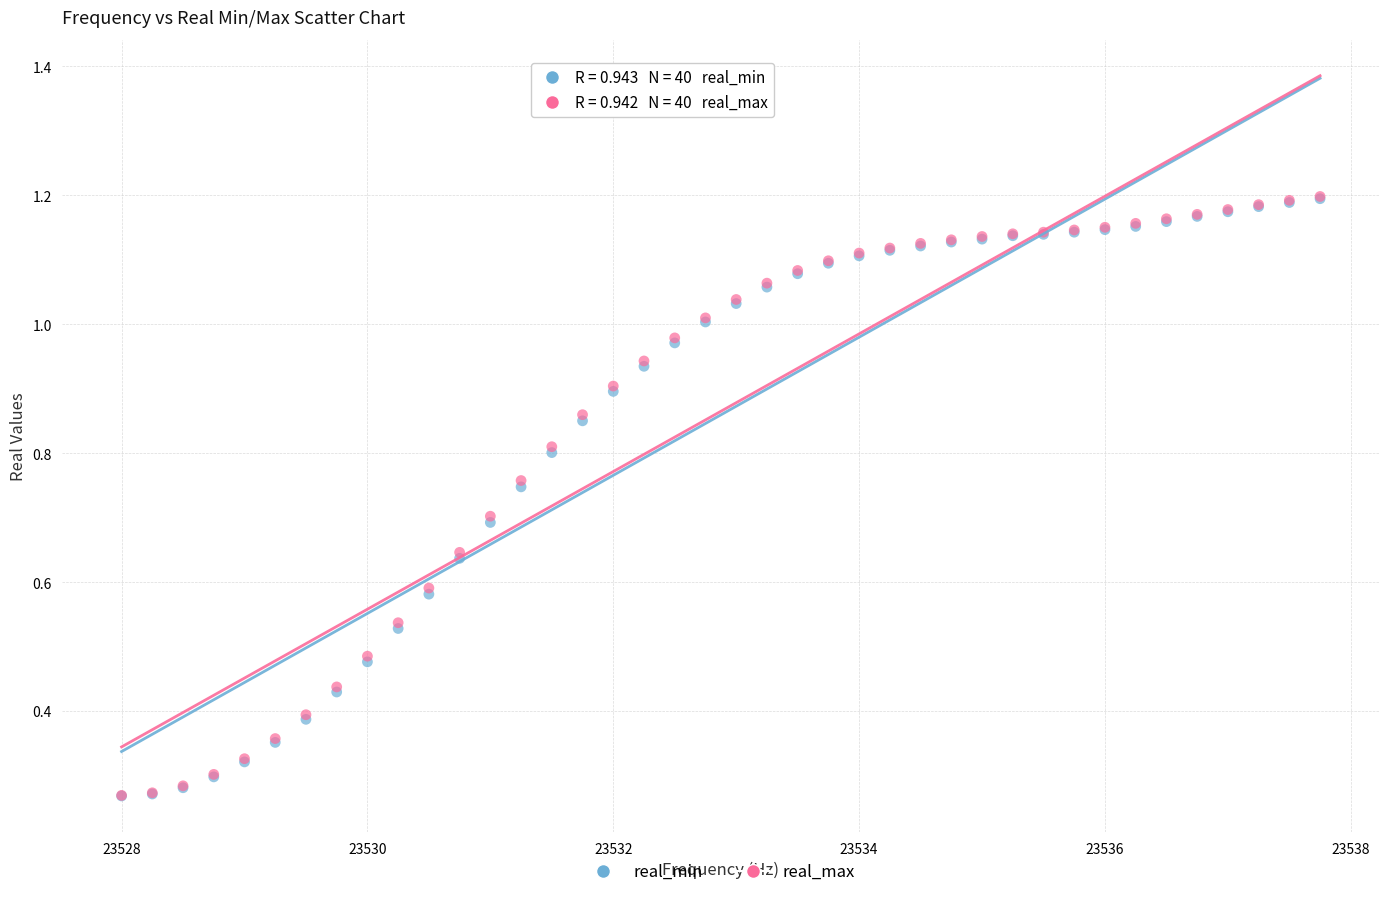

What are all the series names shown in the legend?

real_min, real_max